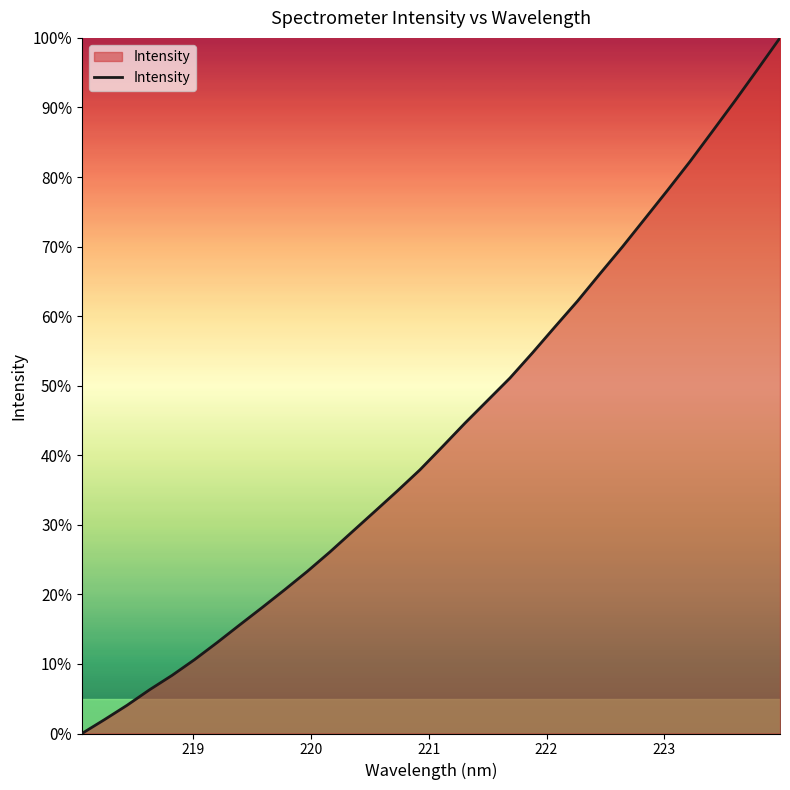

Does the chart display data point markers on the line(s)?

No